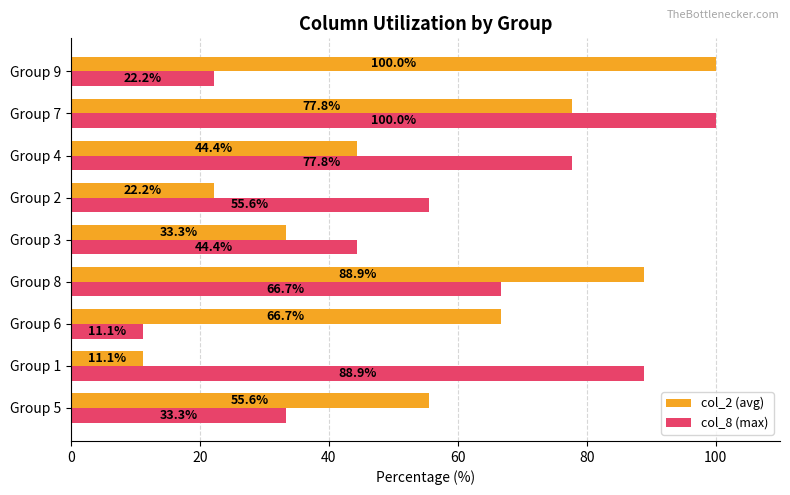

Between Group 5 and Group 3, which series saw the biggest shift?

col_2 (avg)